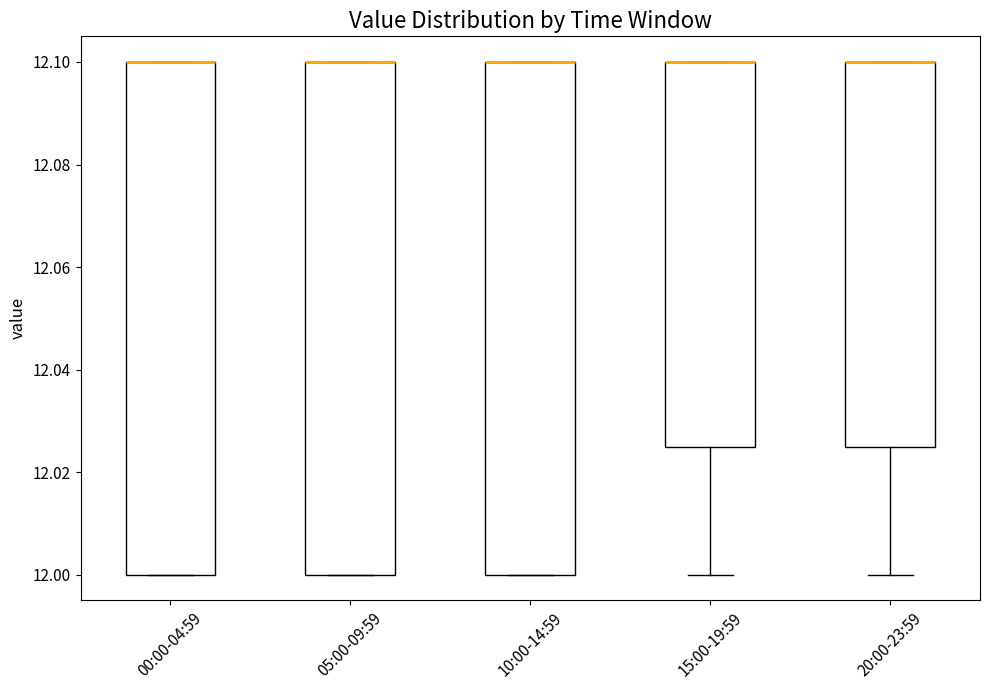

Reading left to right, read every box against the y-axis: the position of its median line, the range the box covers, and the ends of its whiskers. The values are not printed on the chart, so give them approximately, as read against the axis.

00:00-04:59: median 12.100 (drawn on the box's upper edge), box 12.000 to 12.100, whiskers 12.000 to 12.100
05:00-09:59: median 12.100 (drawn on the box's upper edge), box 12.000 to 12.100, whiskers 12.000 to 12.100
10:00-14:59: median 12.100 (drawn on the box's upper edge), box 12.000 to 12.100, whiskers 12.000 to 12.100
15:00-19:59: median 12.100 (drawn on the box's upper edge), box 12.026 to 12.100, whiskers 12.000 to 12.100
20:00-23:59: median 12.100 (drawn on the box's upper edge), box 12.026 to 12.100, whiskers 12.000 to 12.100